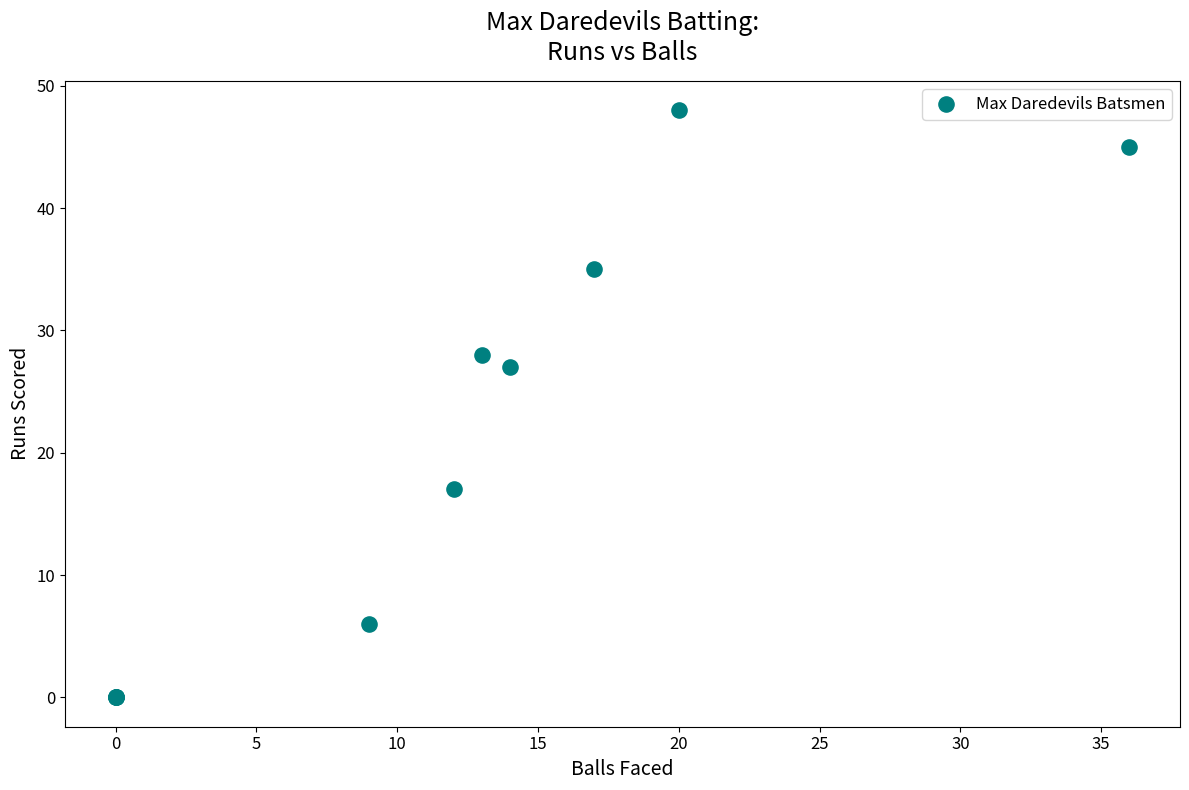

What Y value in the scatter plot is closest to 24?

27